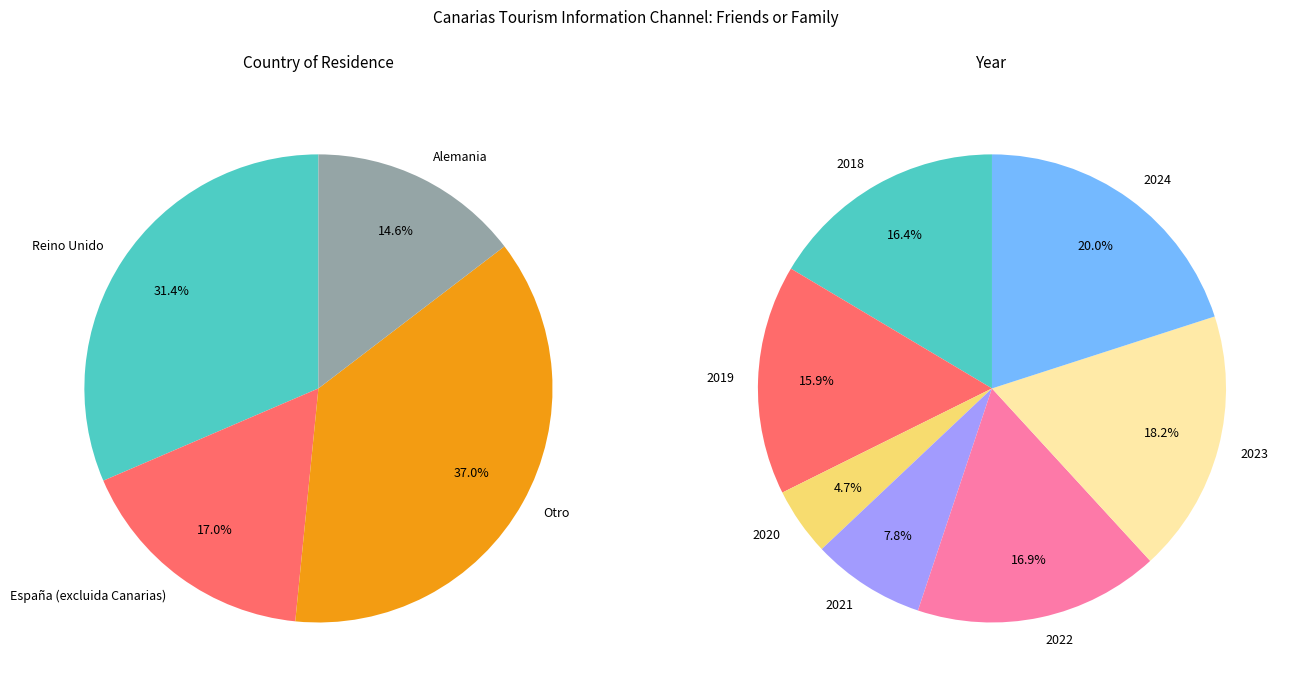

Is there any slice that represents more than half of the pie?

No